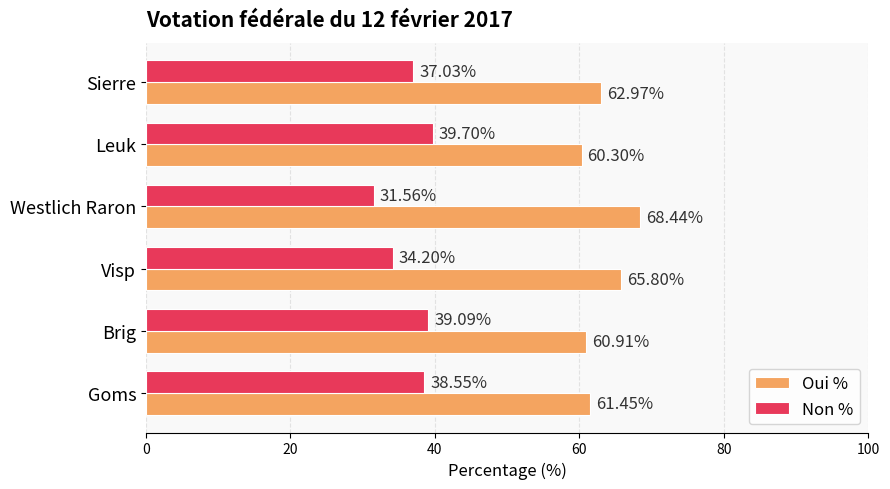

What is the spread (max minus min) of values at Sierre?

25.9